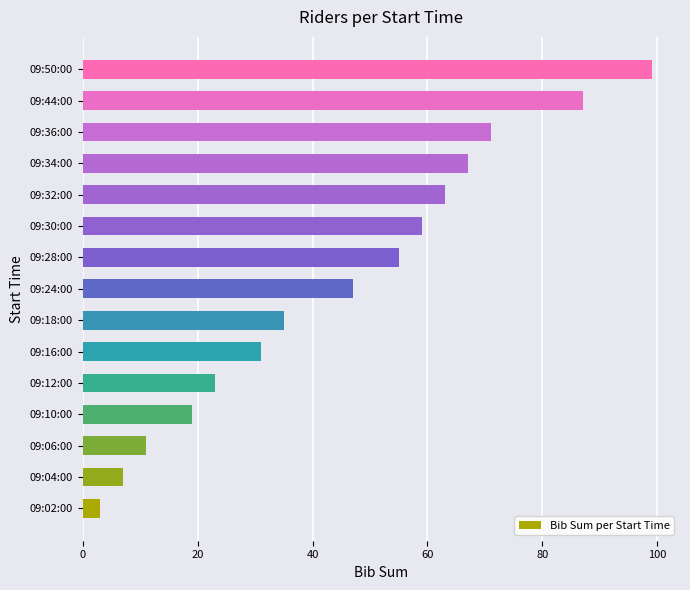

What is the average value?

45